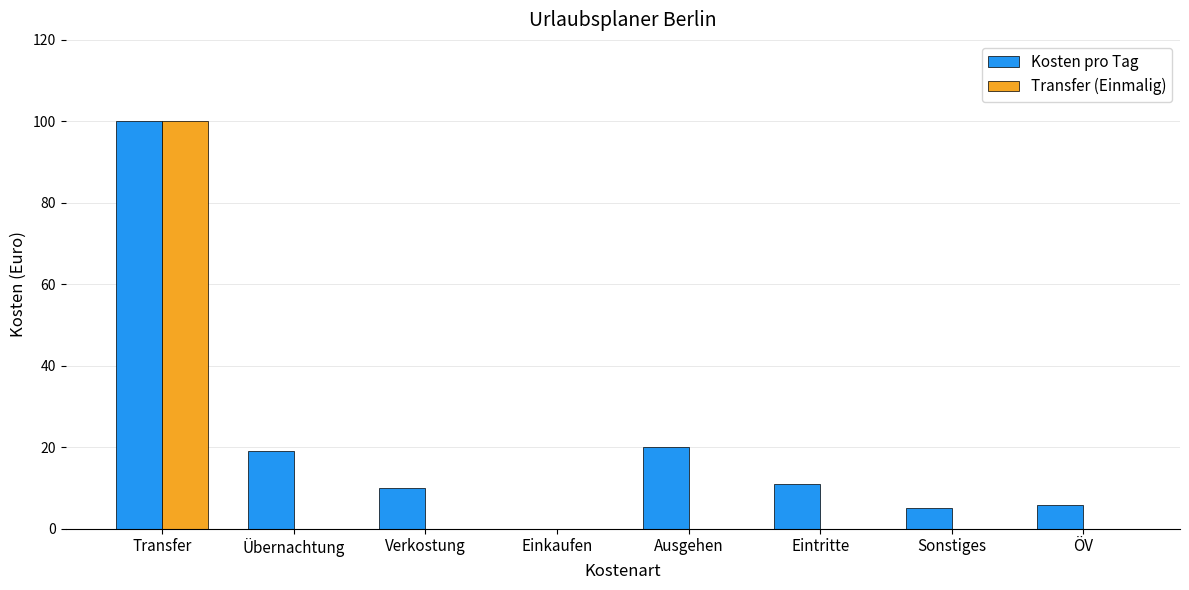

Which category has the highest value in the Transfer (Einmalig) series?

Transfer